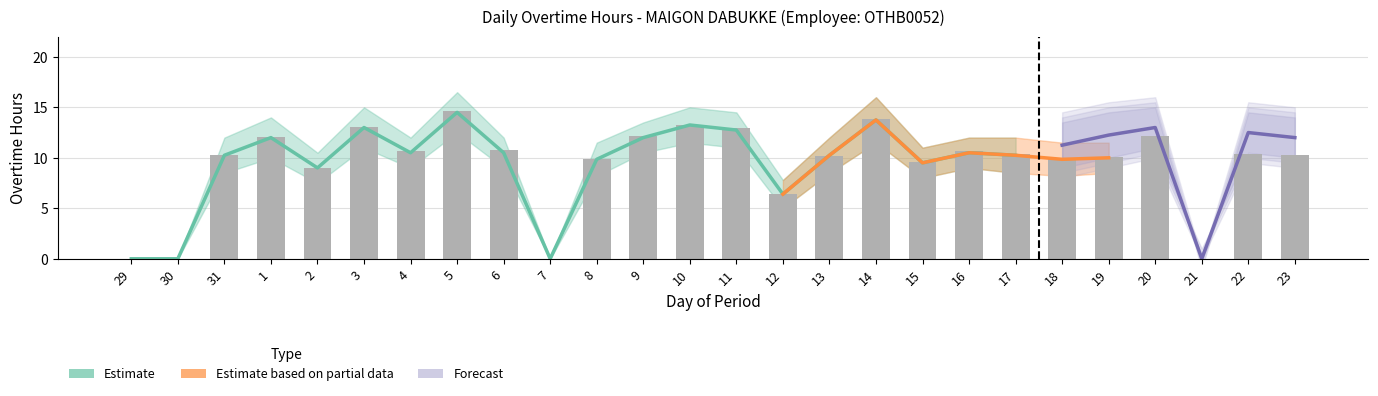

Between 31 and 15, which is larger?

31